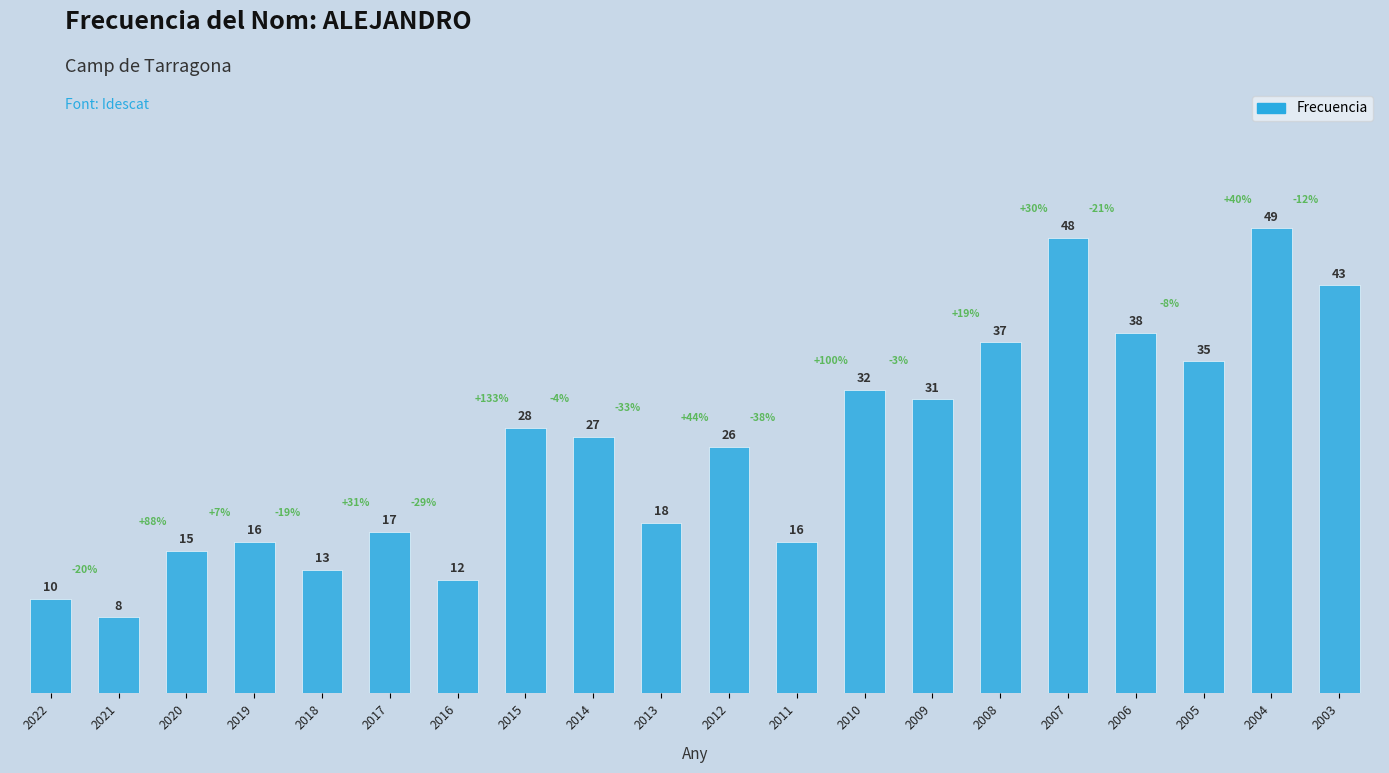

What is the value of the 14th bar from the left?

31